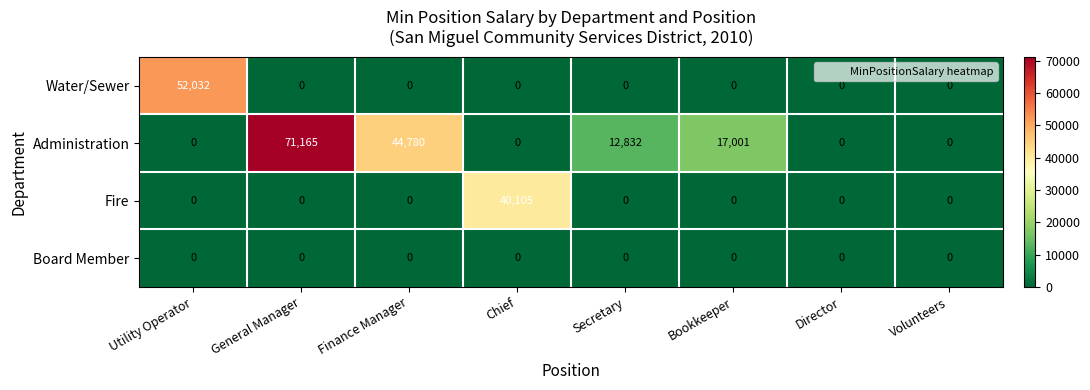

At which label does Water/Sewer reach its peak?

Utility Operator